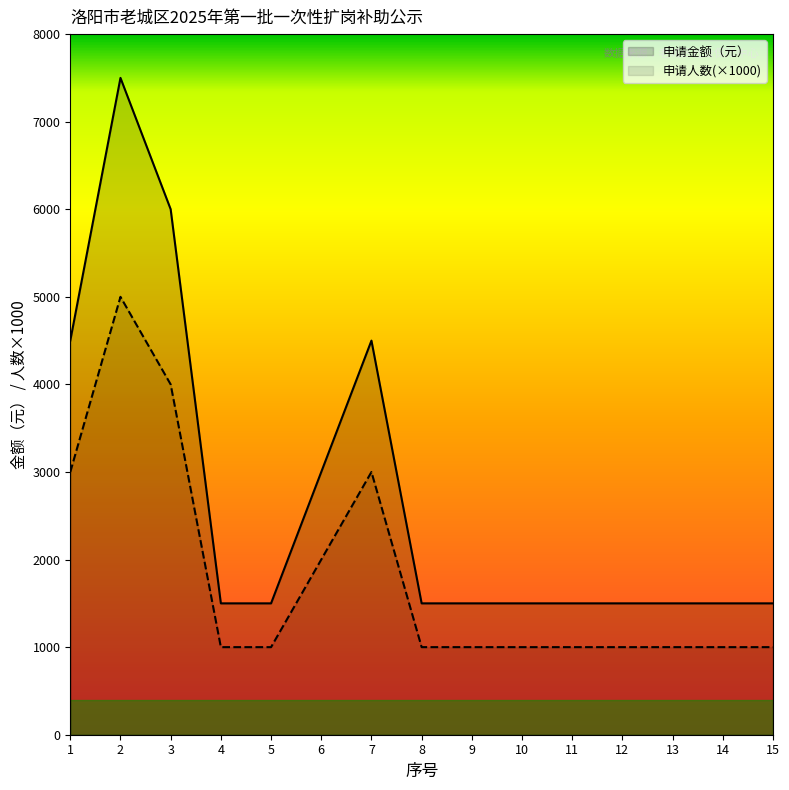

List the series in order of their overall mean, highest first.

申请金额（元）, 申请人数(×1000)